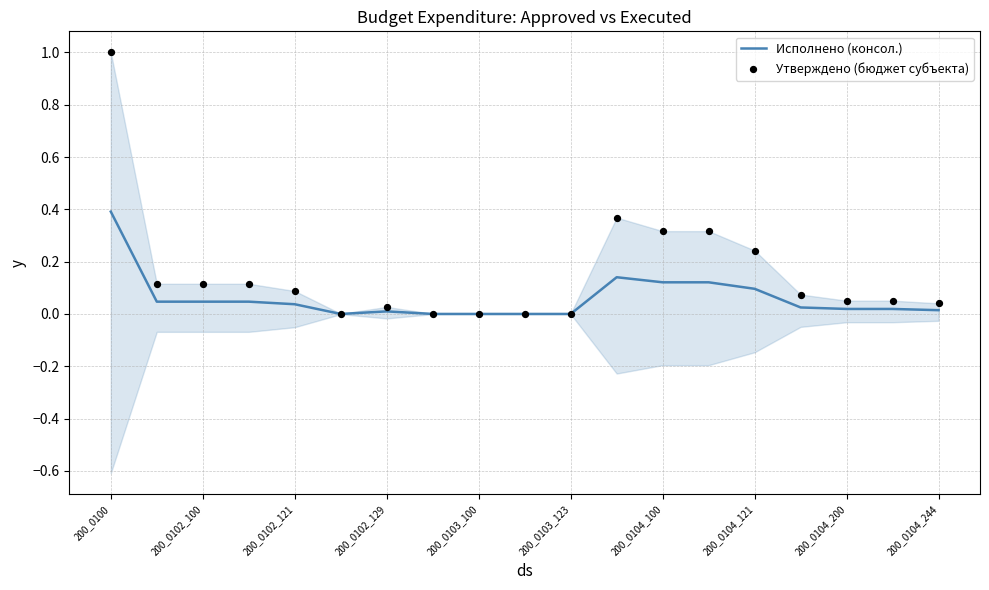

The value of Исполнено (консол.) at 200_0100 is 0.5. True or false?

False